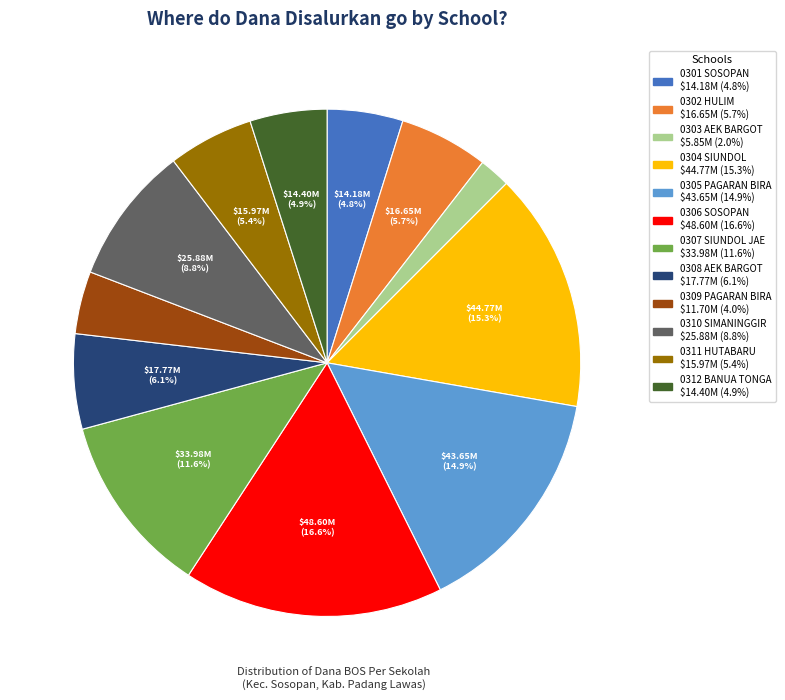

Is there a majority slice in this chart?

No